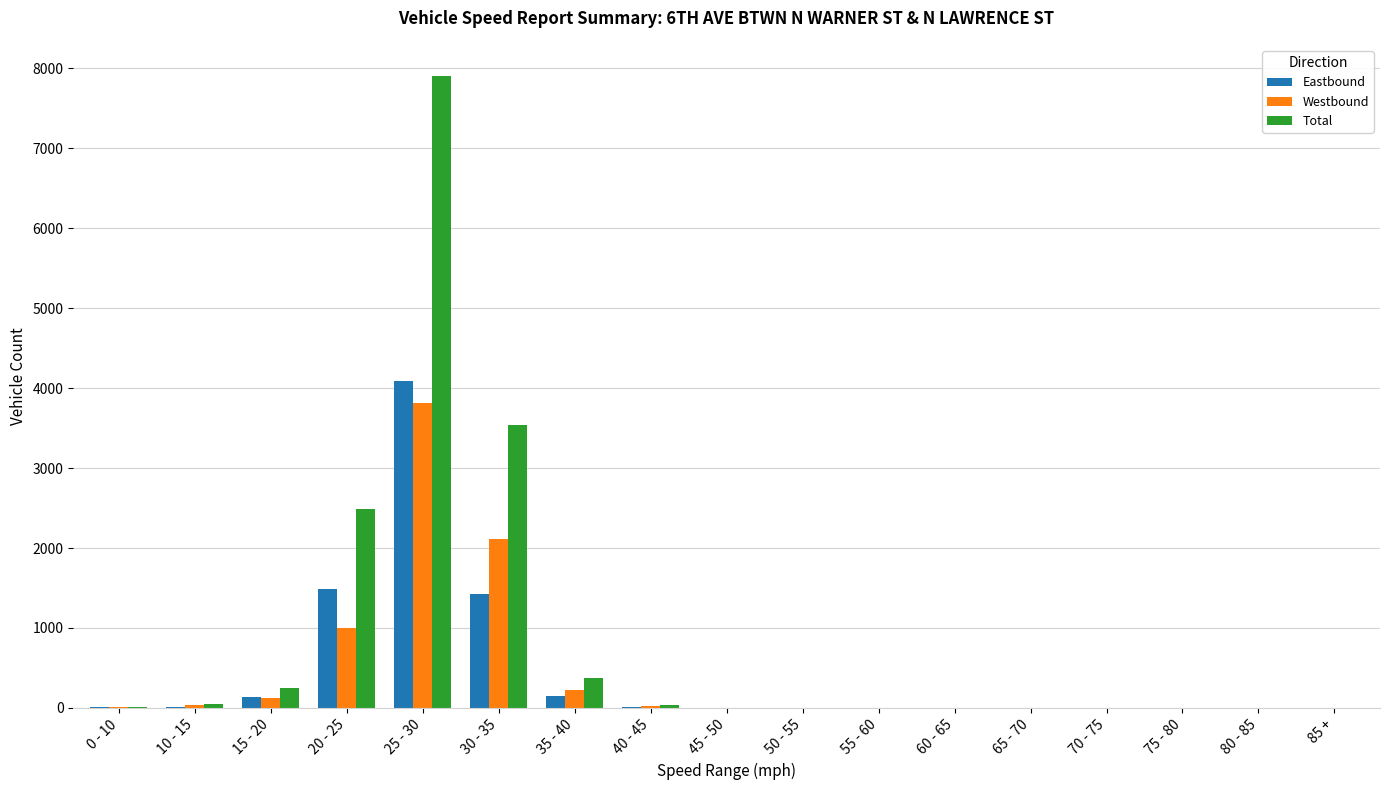

Is it true that Total equals 0 at 60 - 65?

True